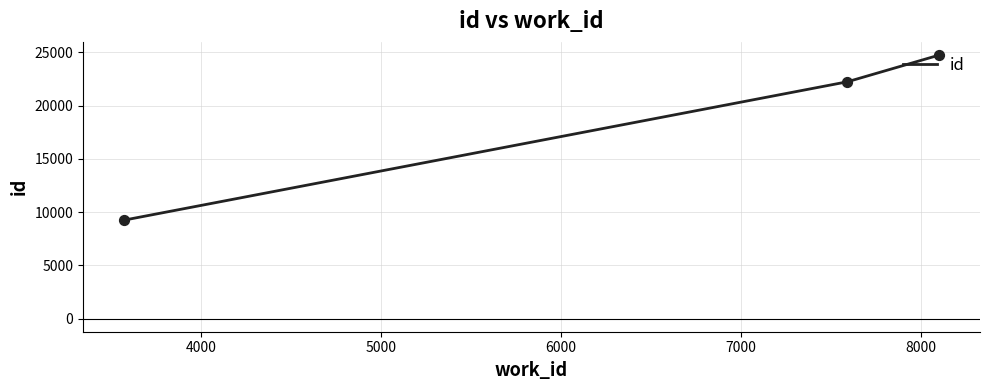

What is the difference between the maximum and minimum values?

15506